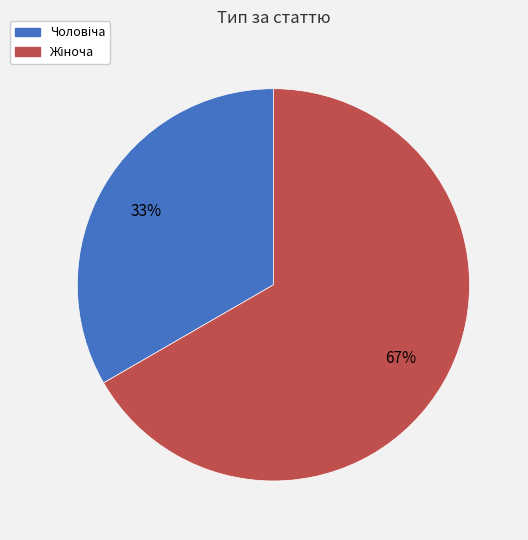

To the nearest percent, what is the average slice percentage?

50%